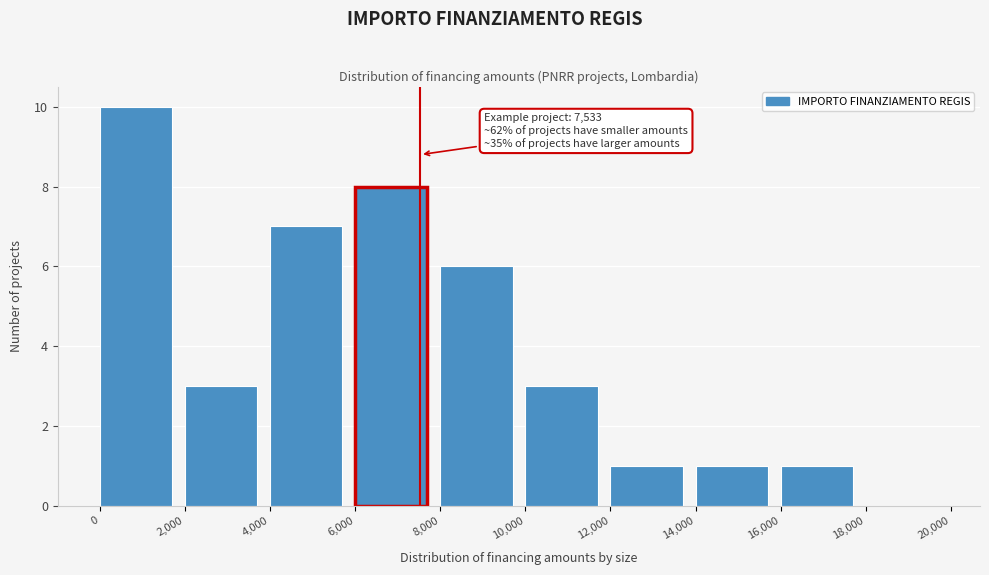

Over which range of the x-axis is the bar tallest?

0 to 2,000